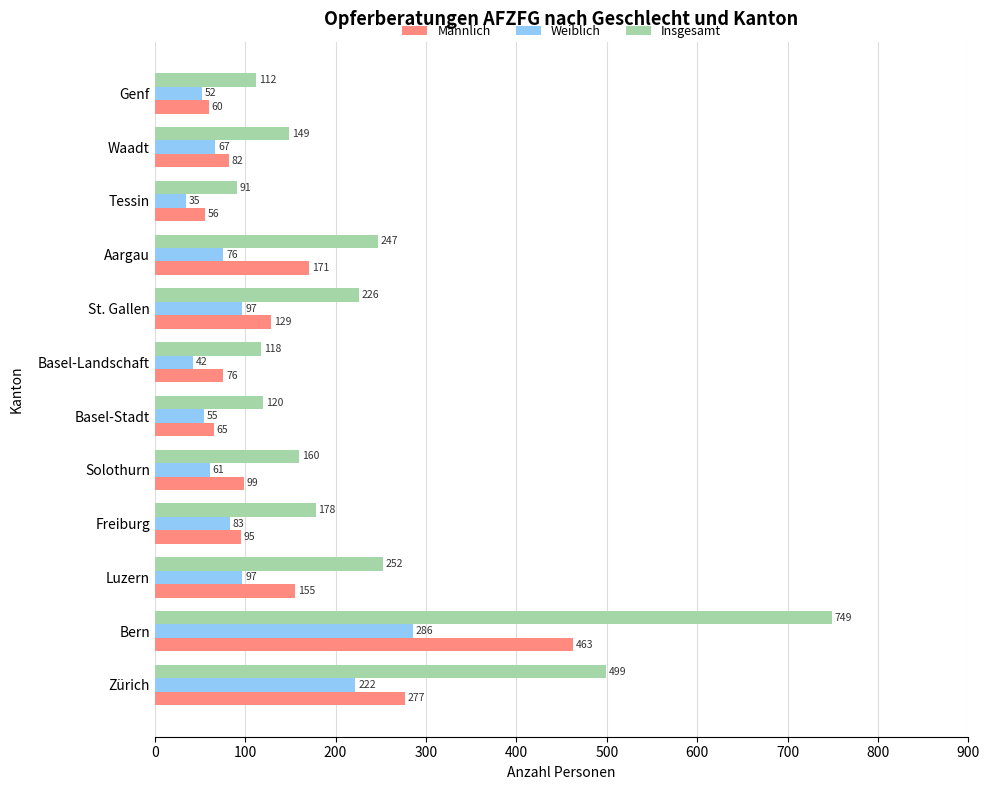

Which series has the largest total across all categories?

Insgesamt